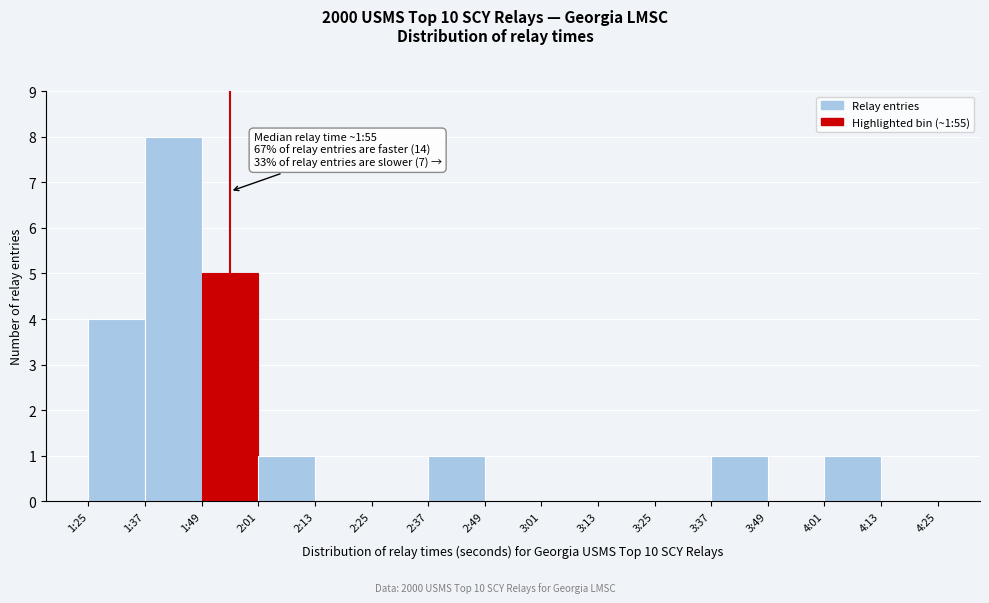

Reading left to right, list all the values displayed in this chart.

1:25=4	1:37=8	1:49=5	2:01=1	2:13=0	2:25=0	2:37=1	2:49=0	3:01=0	3:13=0	3:25=0	3:37=1	3:49=0	4:01=1	4:13=0